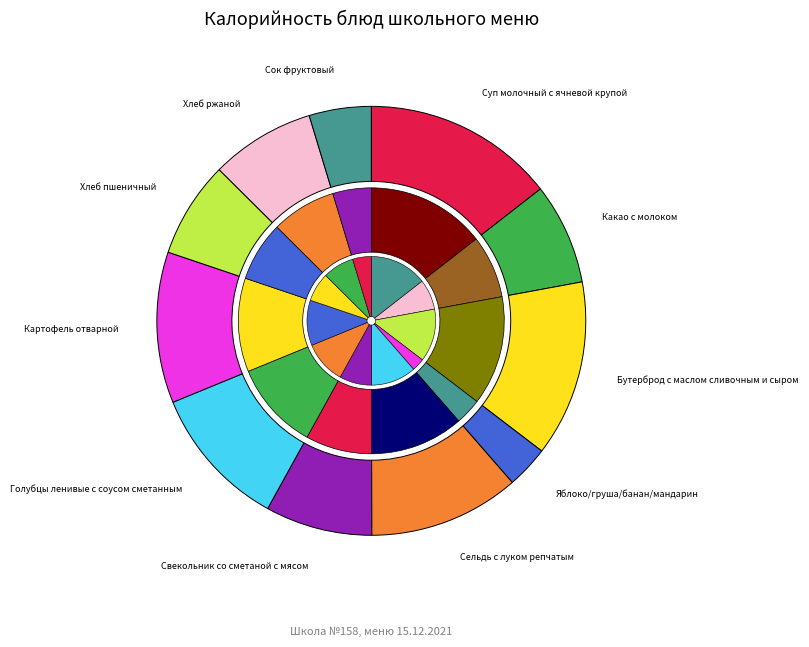

Does any single category account for the majority?

No